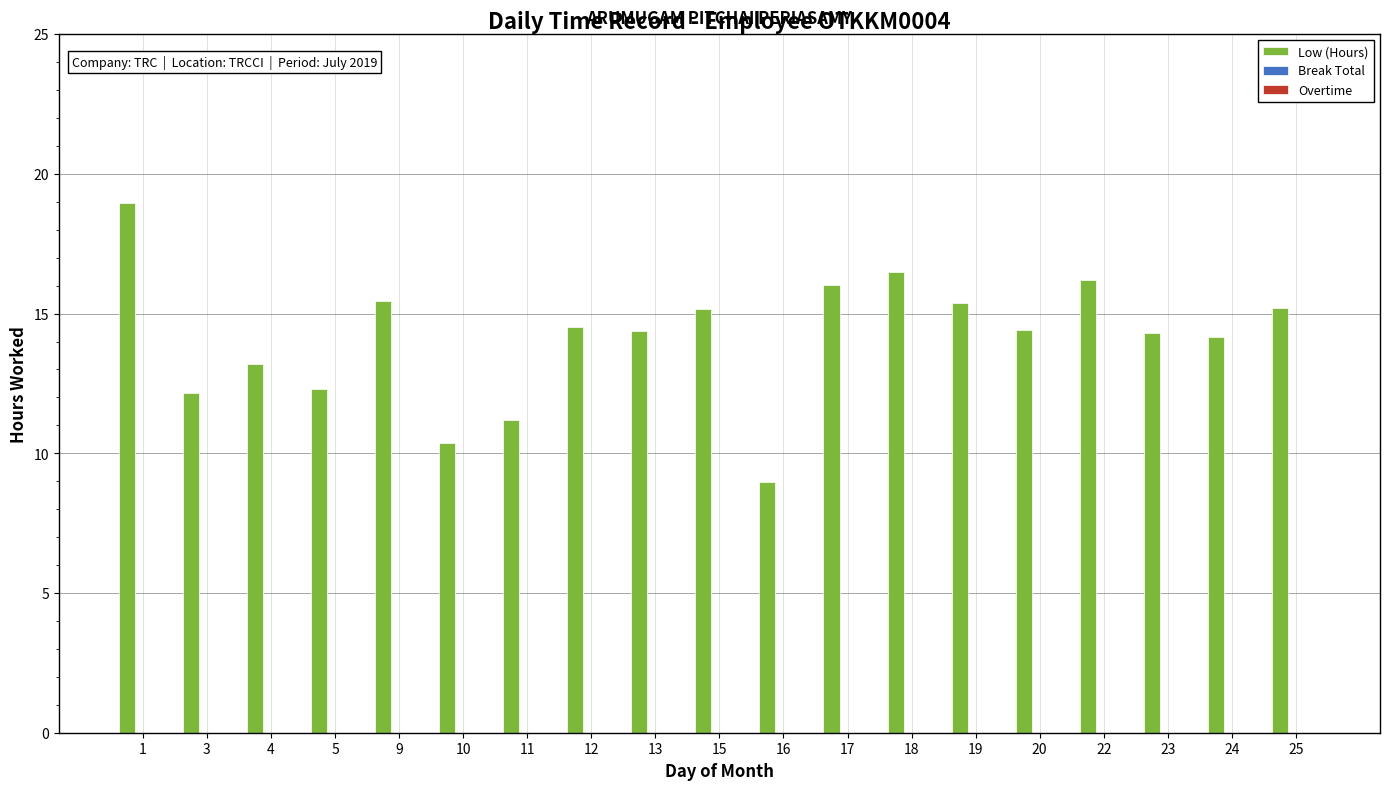

Read the value at 3.

12.2